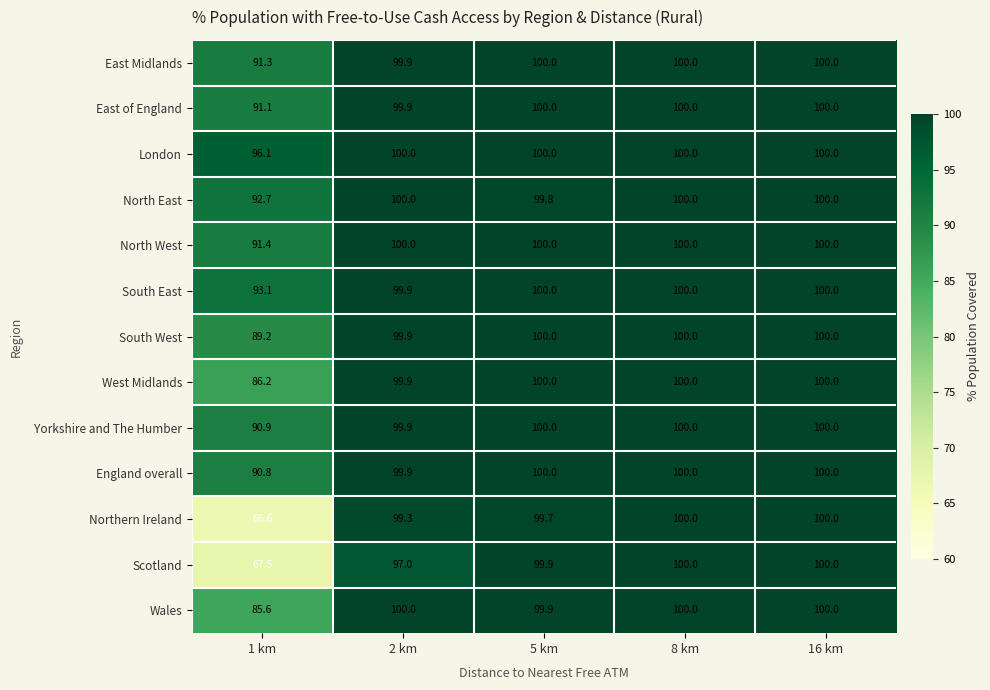

What is the minimum value for Yorkshire and The Humber?

90.9